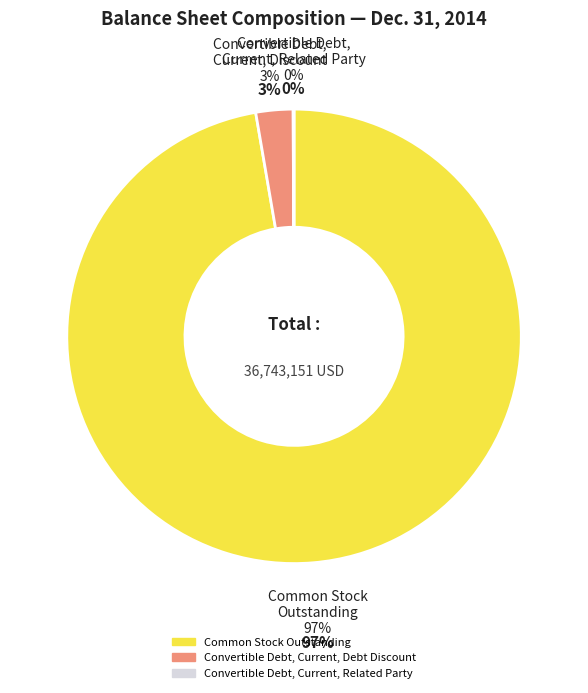

How much of the chart is everything except Common Stock Outstanding?

2.7%